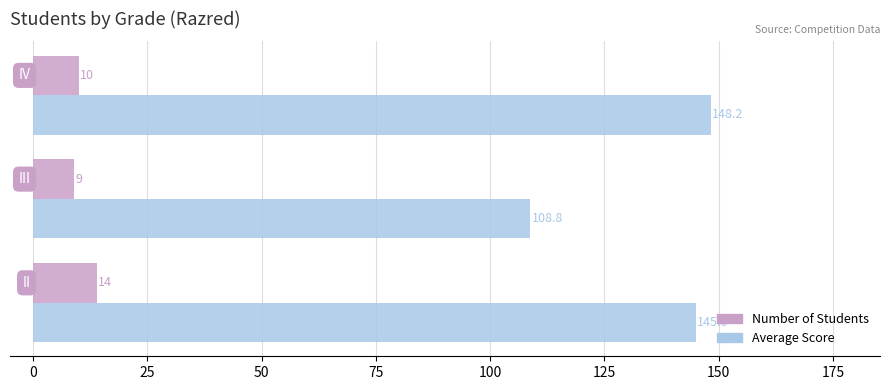

List the series in order of their peak value, lowest first.

Number of Students, Average Score